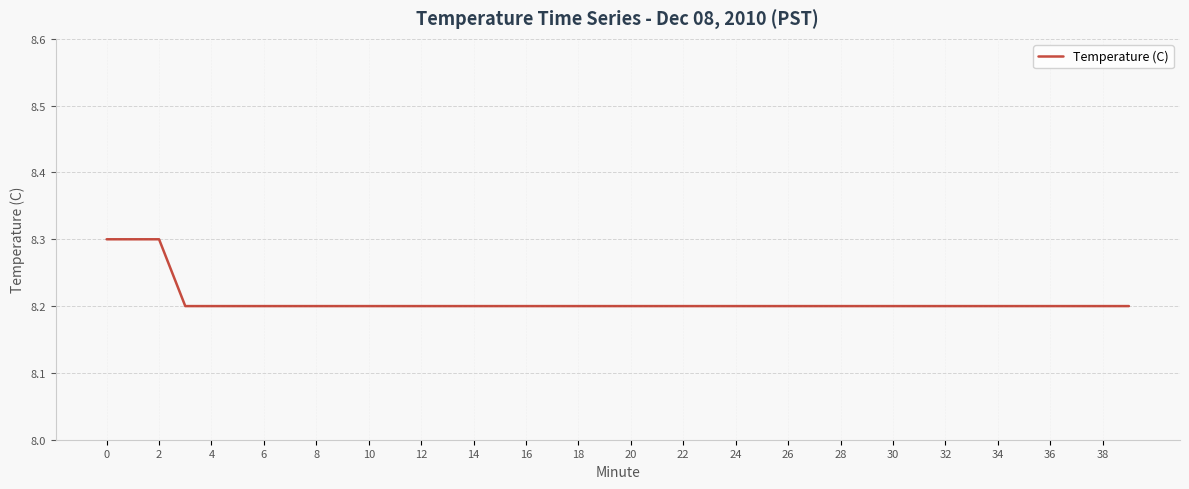

Reading right to left, what are all the values shown in this chart?

8.2	8.2	8.2	8.2	8.2	8.2	8.2	8.2	8.2	8.2	8.2	8.2	8.2	8.2	8.2	8.2	8.2	8.2	8.2	8.2	8.2	8.2	8.2	8.2	8.2	8.2	8.2	8.2	8.2	8.2	8.2	8.2	8.2	8.2	8.2	8.2	8.2	8.3	8.3	8.3